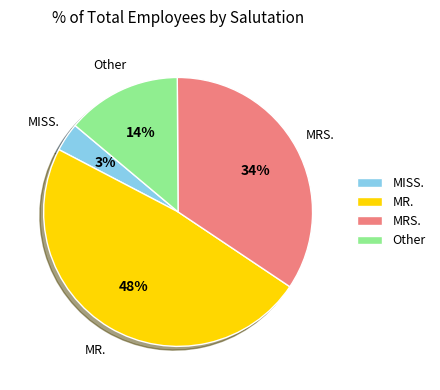

Which category has the smallest portion of the pie?

MISS.